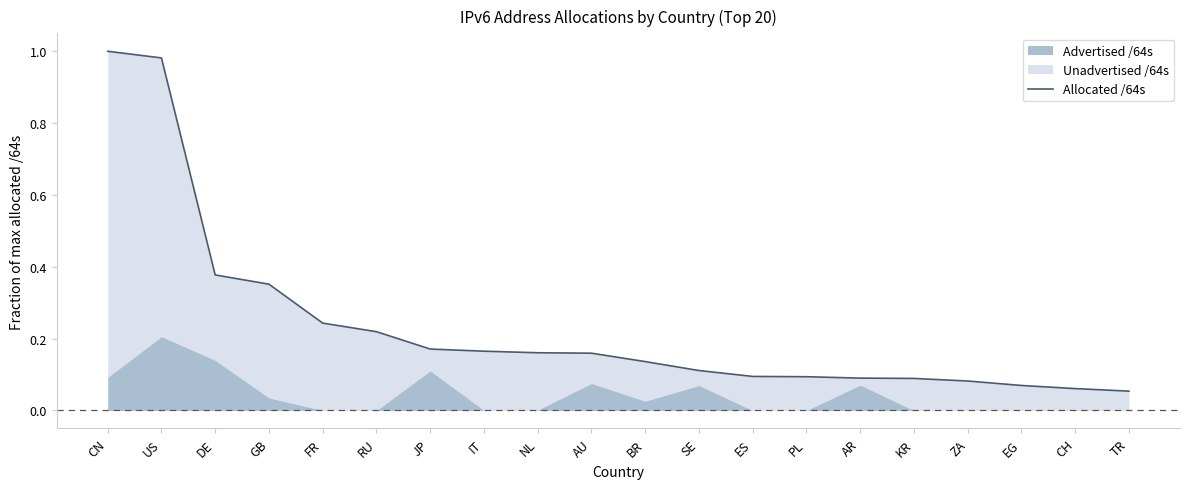

What position from the left is EG?

18